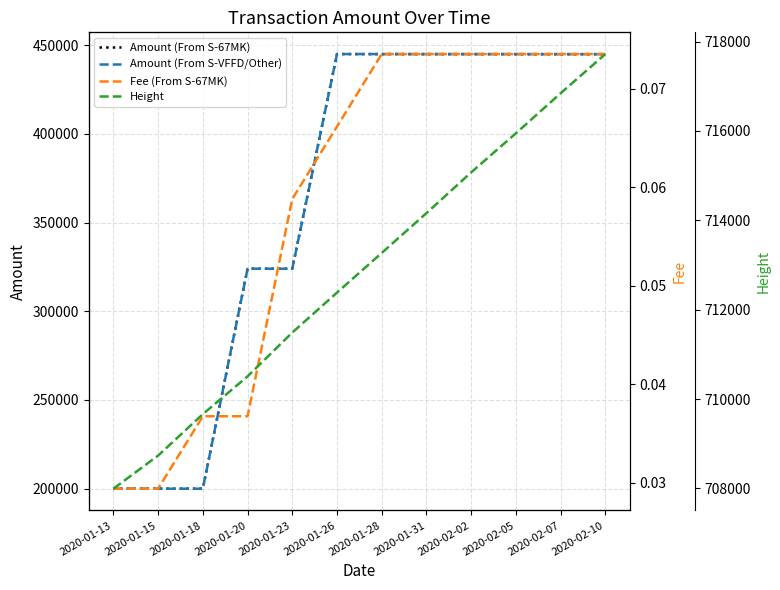

How many data points in Height are above 713270?

5